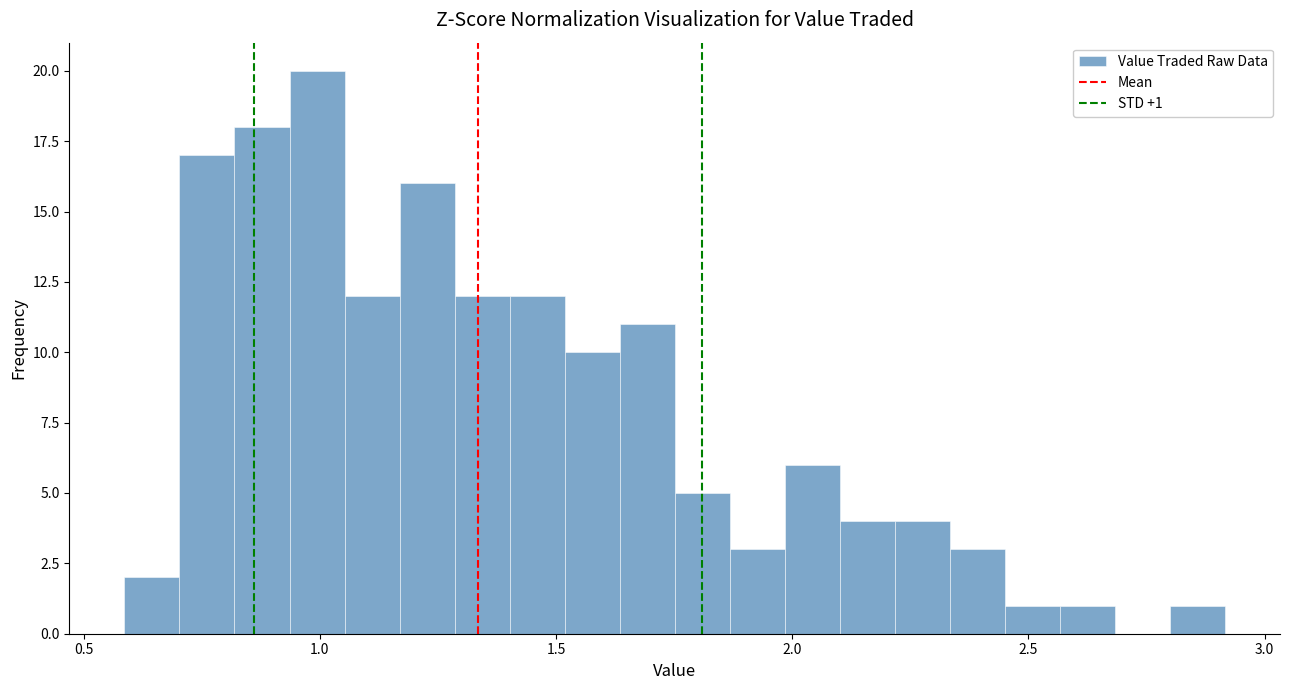

Around what value on the x-axis is the tallest bar? Give the approximate position of its centre, as read against the axis.

1.00